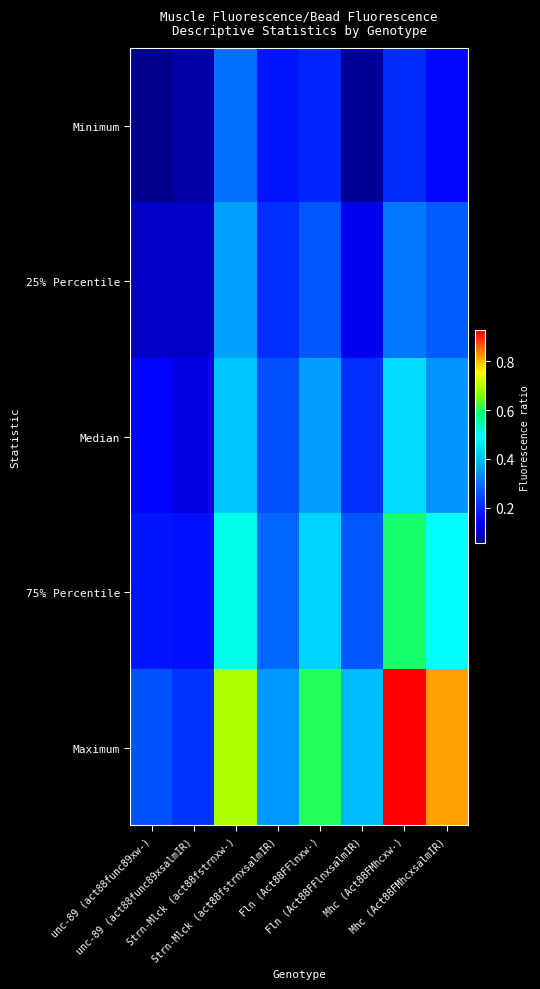

At which category is the sum across all series the highest?

Mhc (Act88FMhcxw-)